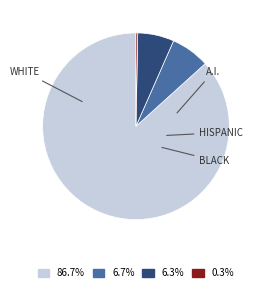

Is there any slice that represents more than half of the pie?

Yes